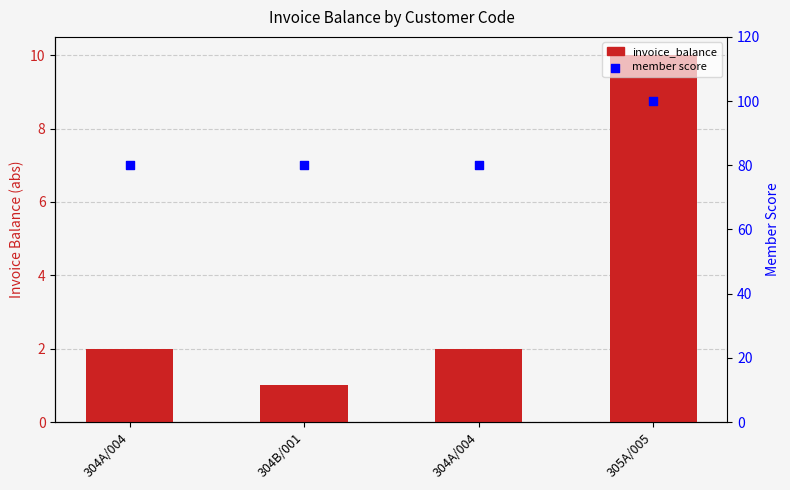

What are all the series names shown in the legend?

invoice_balance, member score